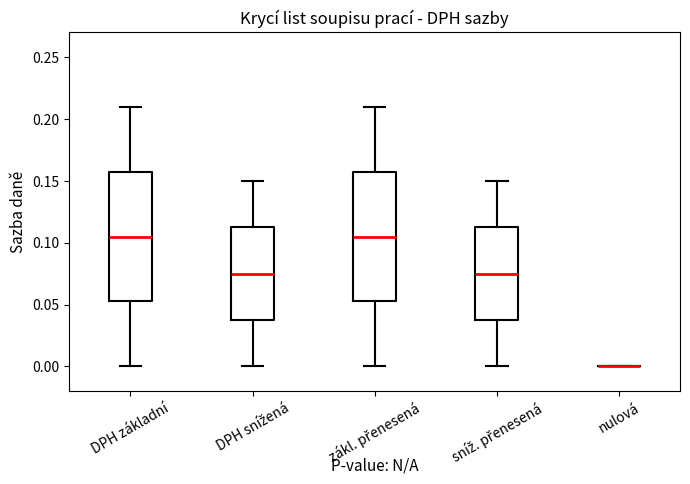

Reading left to right, transcribe this box plot: for each box, give where its median line is, the range the box spans, and where its two whiskers end, as read against the y-axis. The values are not printed on the chart, so give them approximately, as read against the axis.

DPH základní: median 0.105, box 0.055 to 0.160, whiskers 0.000 to 0.210
DPH snížená: median 0.075, box 0.040 to 0.115, whiskers 0.000 to 0.150
zákl. přenesená: median 0.105, box 0.055 to 0.160, whiskers 0.000 to 0.210
sníž. přenesená: median 0.075, box 0.040 to 0.115, whiskers 0.000 to 0.150
nulová: box collapsed to a line at 0.000, whiskers 0.000 to 0.000